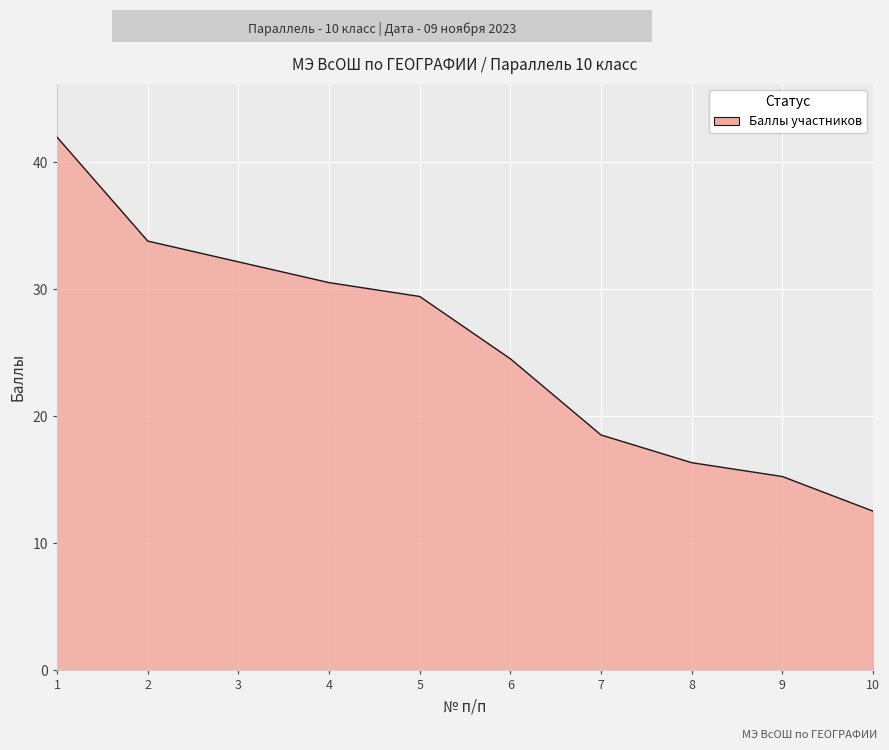

What is the change in value from 4 to 5?

-1.1